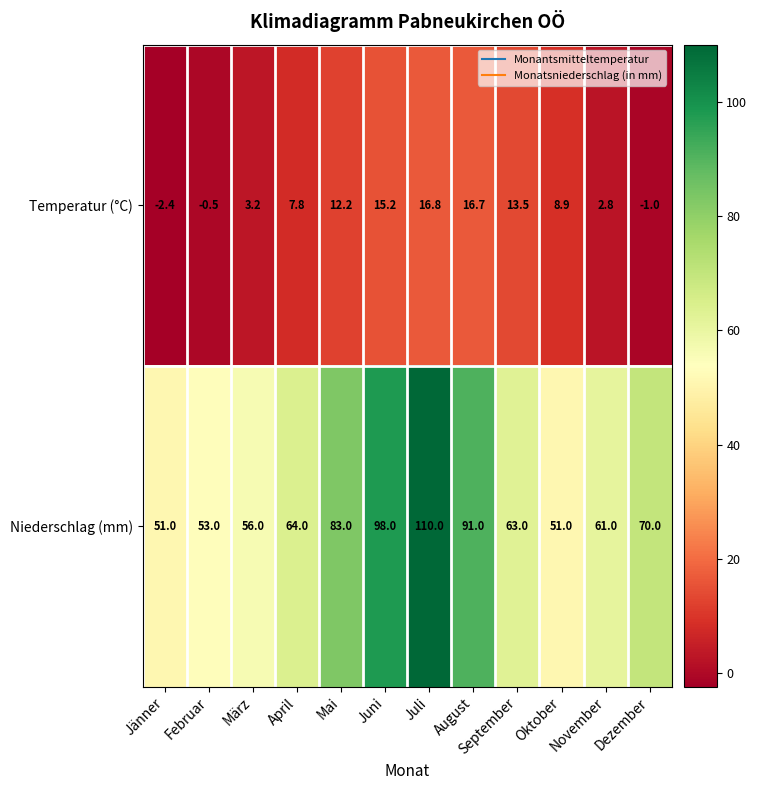

Which category has the highest value across all series?

Juli